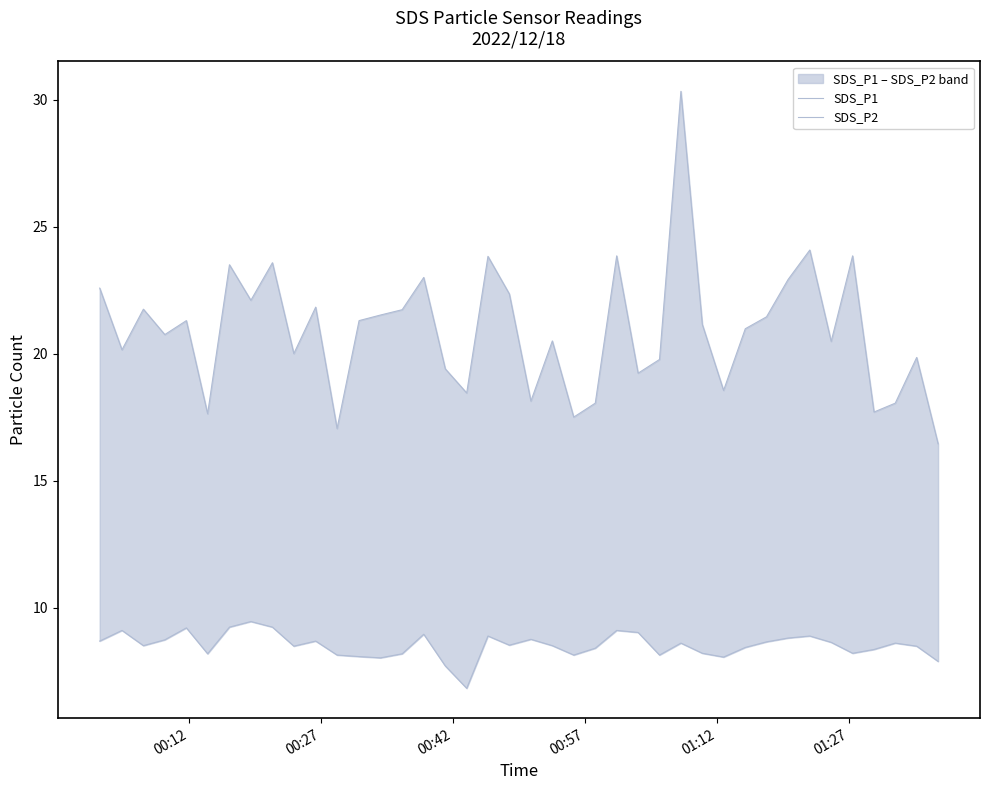

Is this an area chart (filled region under the line)?

No